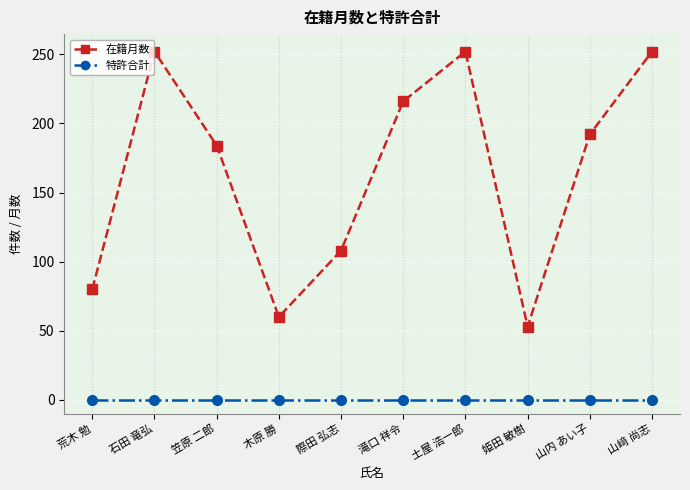

At 石田 竜弘, list the series in order from largest to smallest.

在籍月数, 特許合計